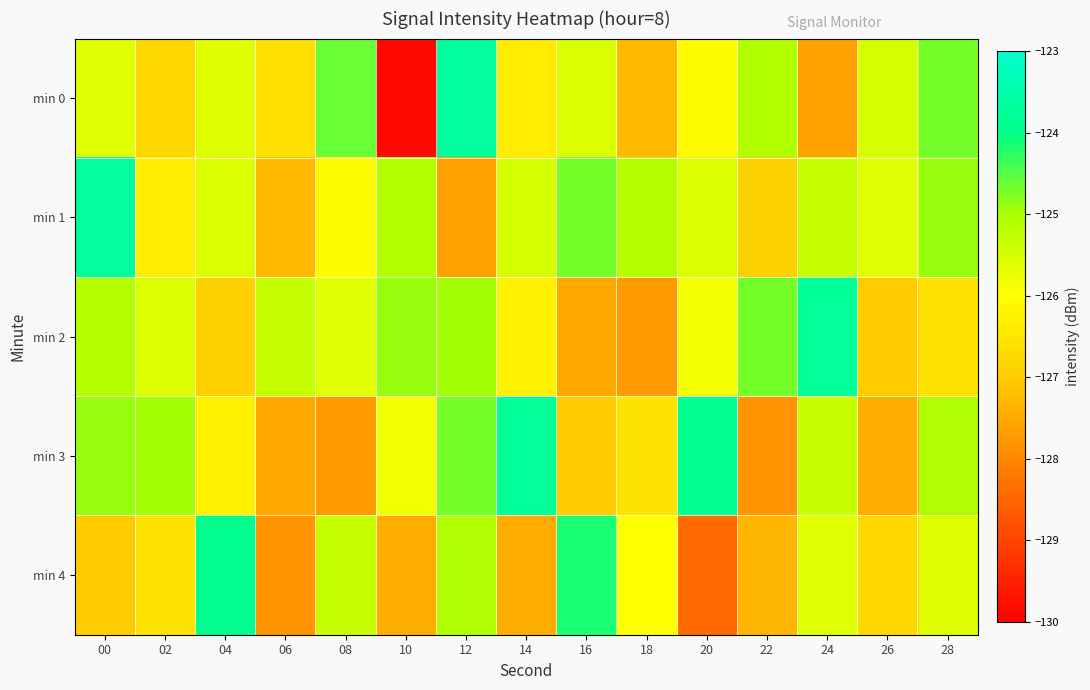

At how many categories does at least one series exceed -124?

6